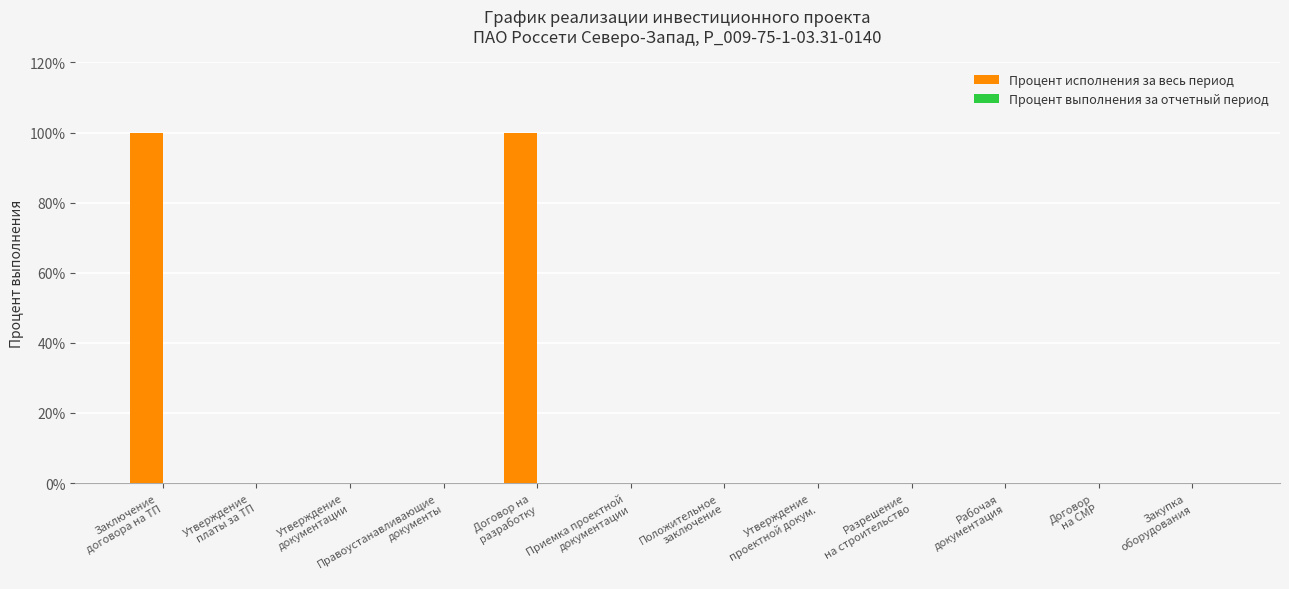

What is the sum of all values?

200